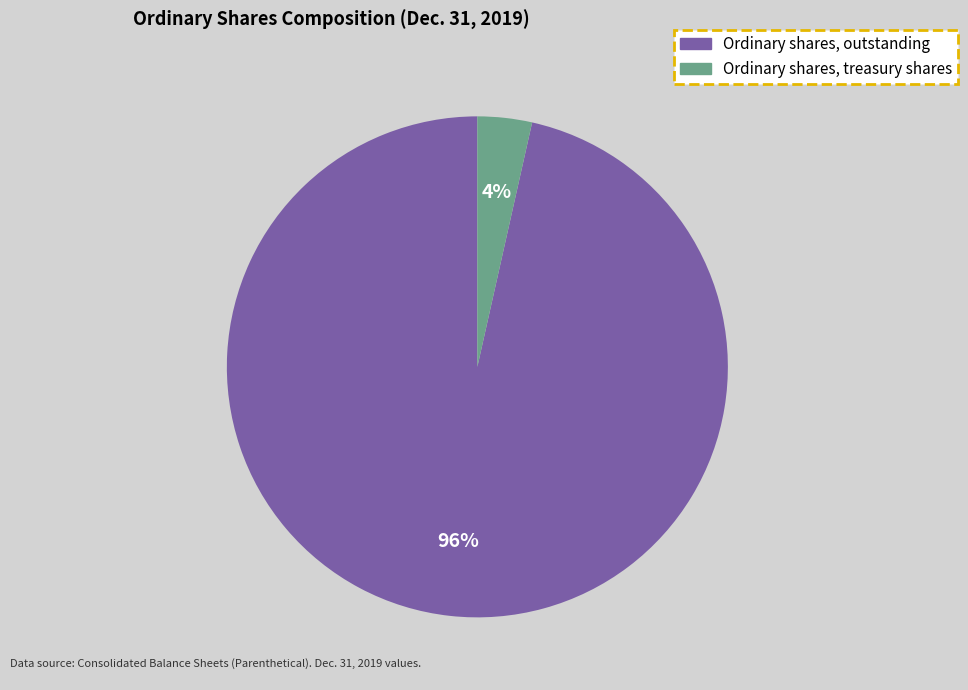

To the nearest percent, what is the average slice percentage?

50%